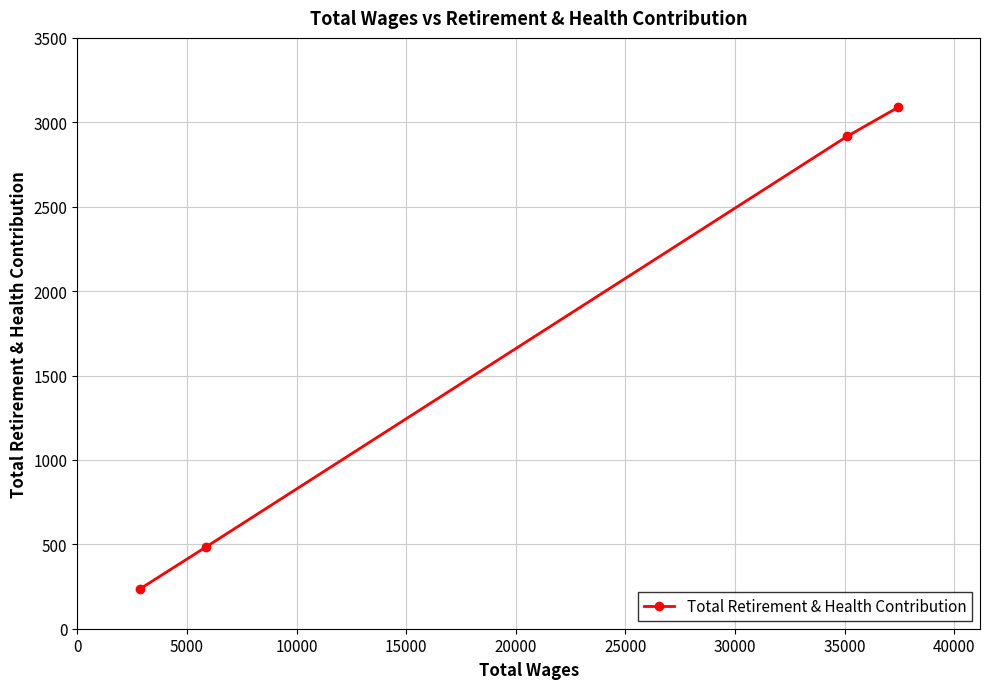

How many series are shown in this chart?

1